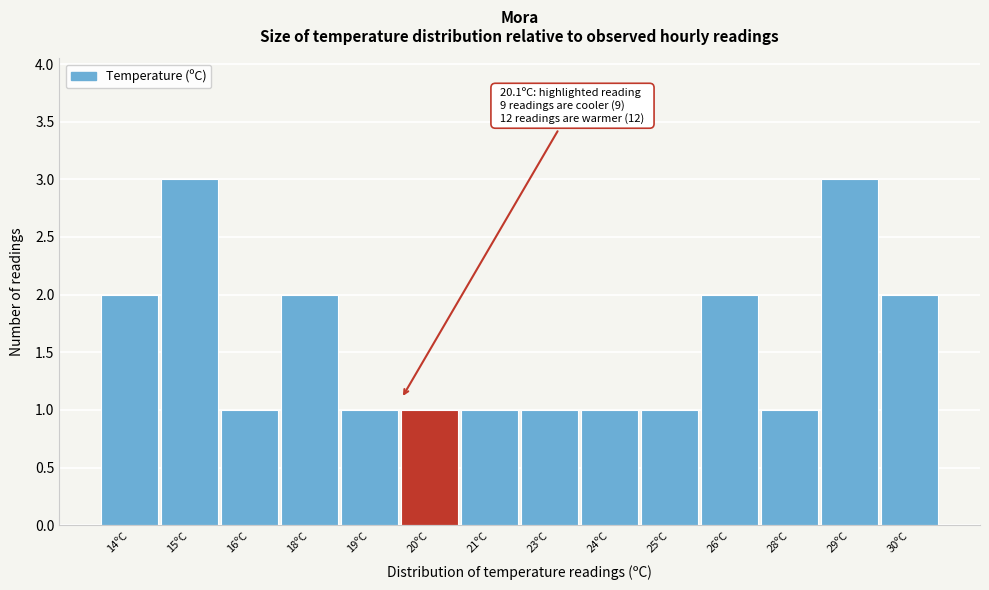

Reading left to right, what are all the values shown in this chart?

2	3	1	2	1	1	1	1	1	1	2	1	3	2